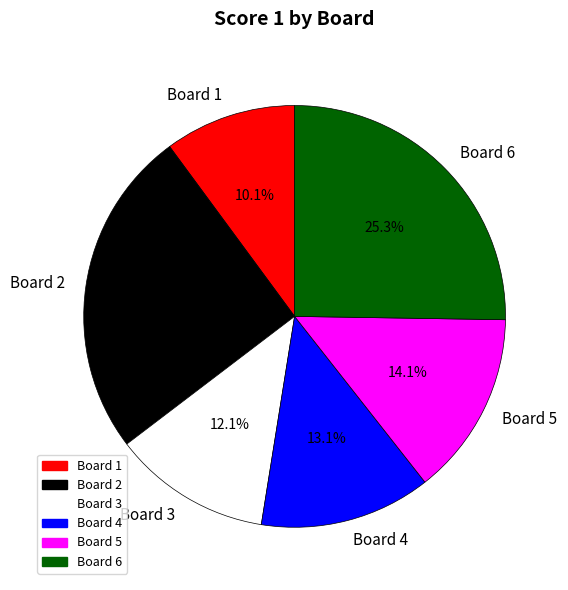

To the nearest percent, what is the combined percentage of Board 2 and Board 5?

39%